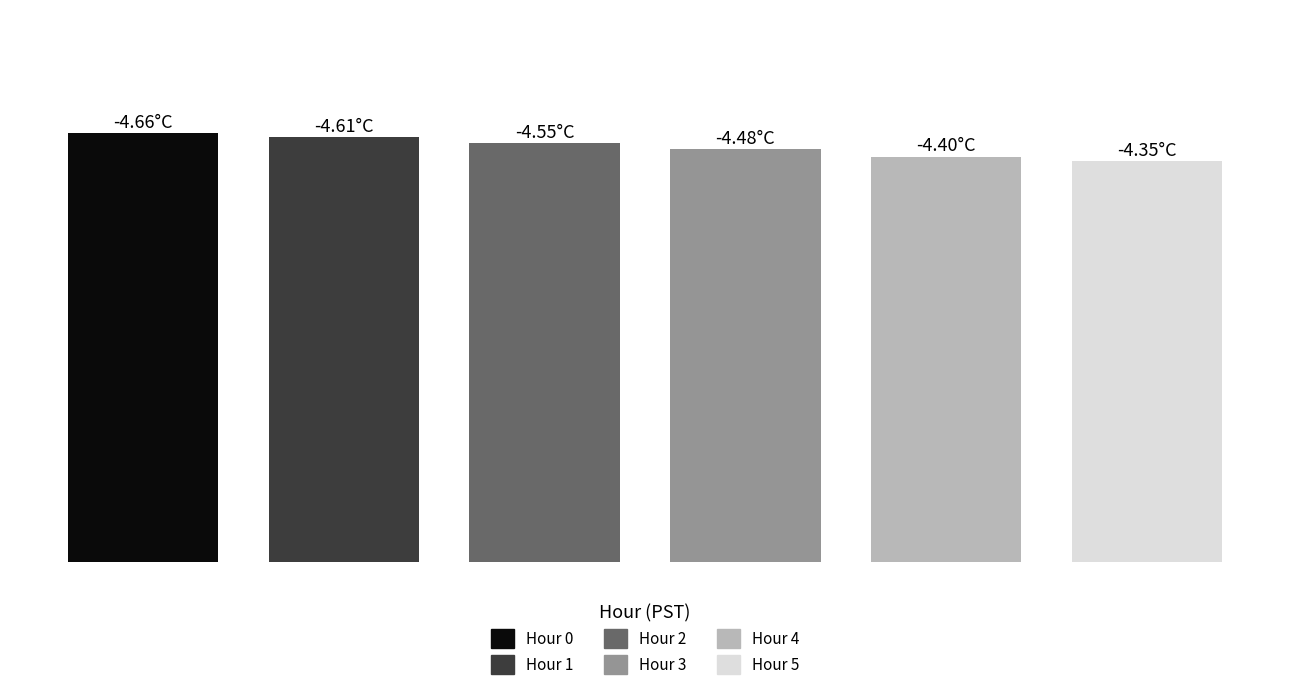

The value at Hour 1 is -4.6. True or false?

True